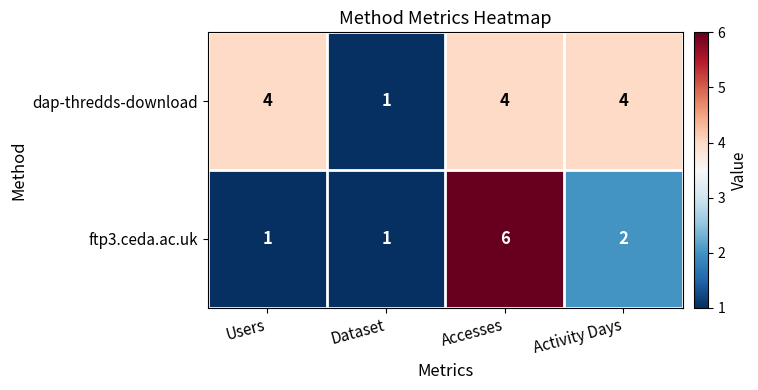

At Activity Days, list the series in order from largest to smallest.

dap-thredds-download, ftp3.ceda.ac.uk